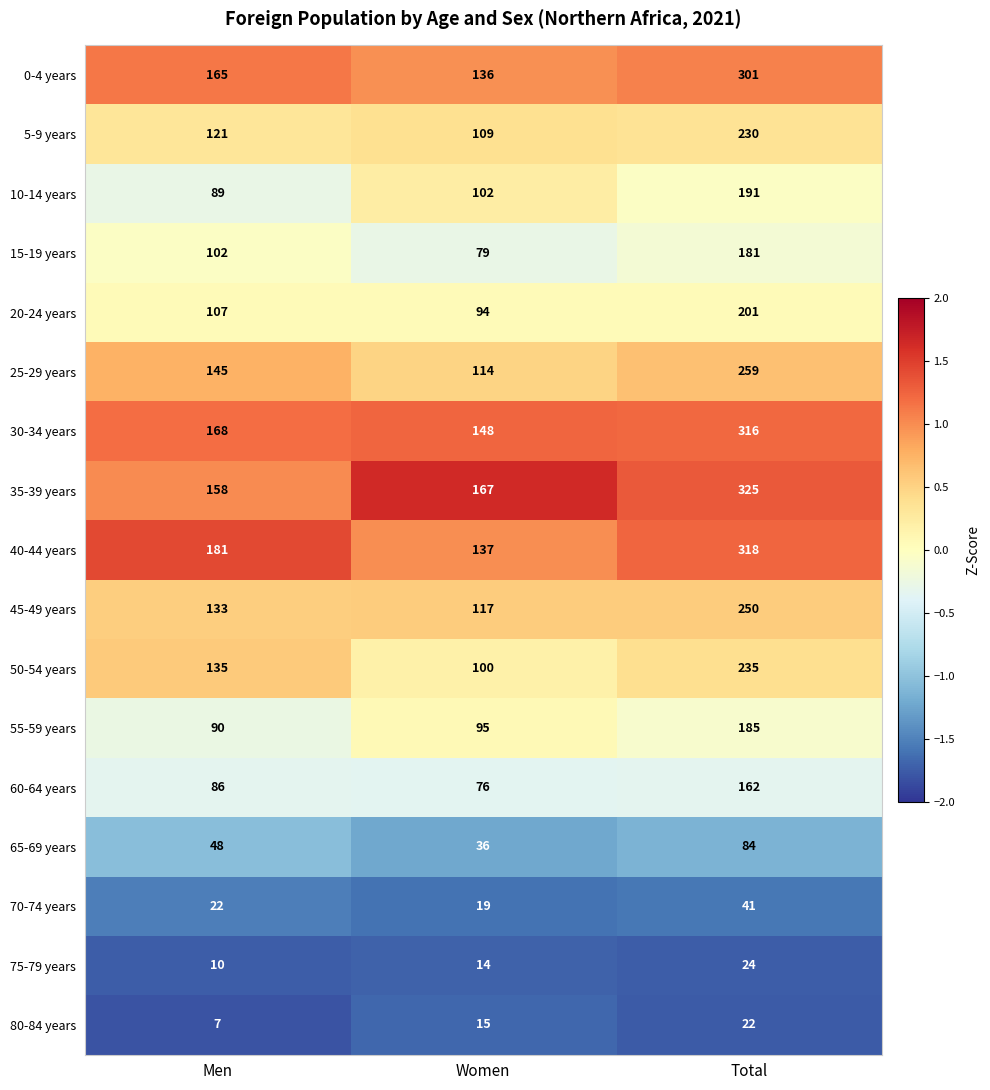

Between Women and Total, which series saw the biggest shift?

40-44 years